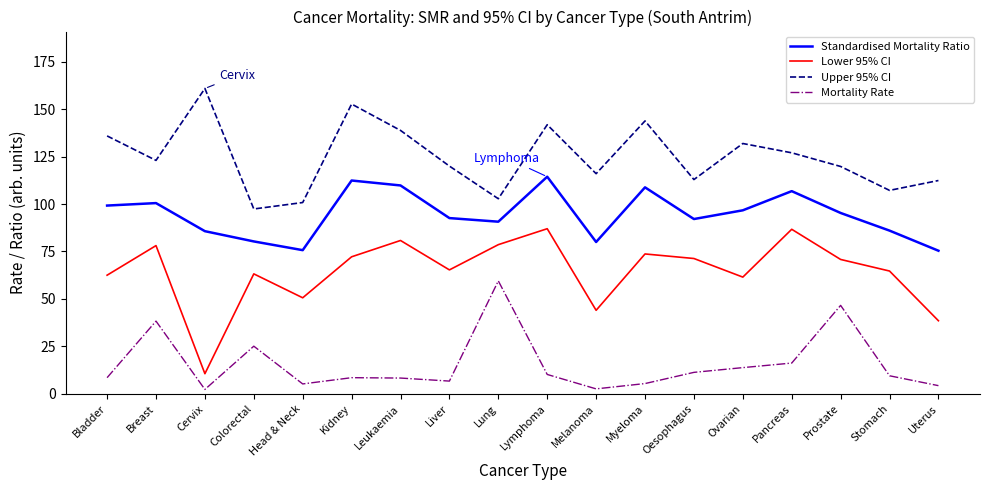

What is the difference between the second highest and second lowest values in the Standardised Mortality Ratio series?

36.7